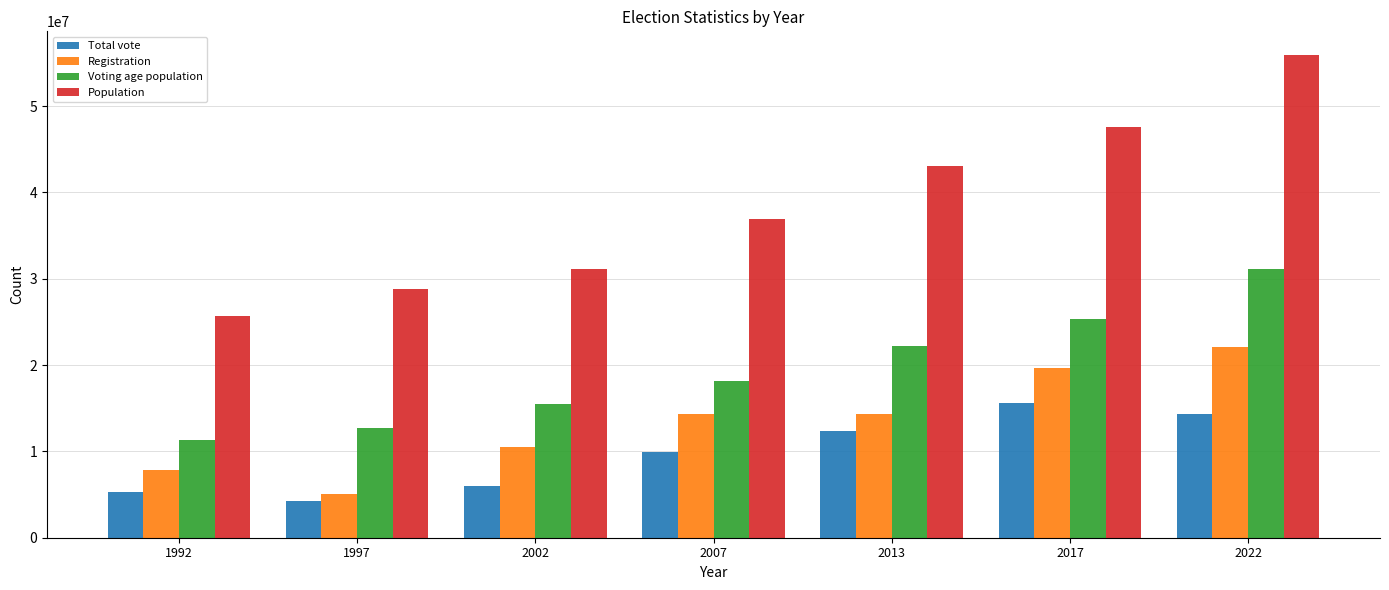

Which category has the highest value across all series?

2022